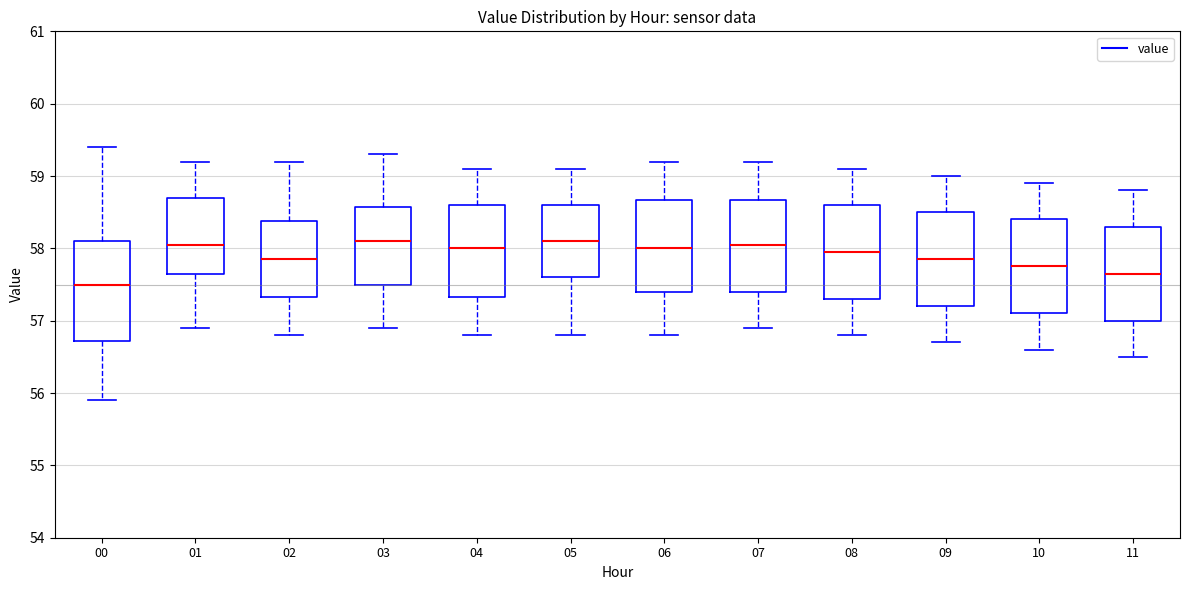

Reading left to right, read every box against the y-axis: the position of its median line, the range the box covers, and the ends of its whiskers. The values are not printed on the chart, so give them approximately, as read against the axis.

00: median 57.5, box 56.7 to 58.1, whiskers 55.9 to 59.4
01: median 58.1, box 57.7 to 58.7, whiskers 56.9 to 59.2
02: median 57.9, box 57.3 to 58.4, whiskers 56.8 to 59.2
03: median 58.1, box 57.5 to 58.6, whiskers 56.9 to 59.3
04: median 58.0, box 57.3 to 58.6, whiskers 56.8 to 59.1
05: median 58.1, box 57.6 to 58.6, whiskers 56.8 to 59.1
06: median 58.0, box 57.4 to 58.7, whiskers 56.8 to 59.2
07: median 58.1, box 57.4 to 58.7, whiskers 56.9 to 59.2
08: median 58.0, box 57.3 to 58.6, whiskers 56.8 to 59.1
09: median 57.9, box 57.2 to 58.5, whiskers 56.7 to 59.0
10: median 57.8, box 57.1 to 58.4, whiskers 56.6 to 58.9
11: median 57.7, box 57.0 to 58.3, whiskers 56.5 to 58.8